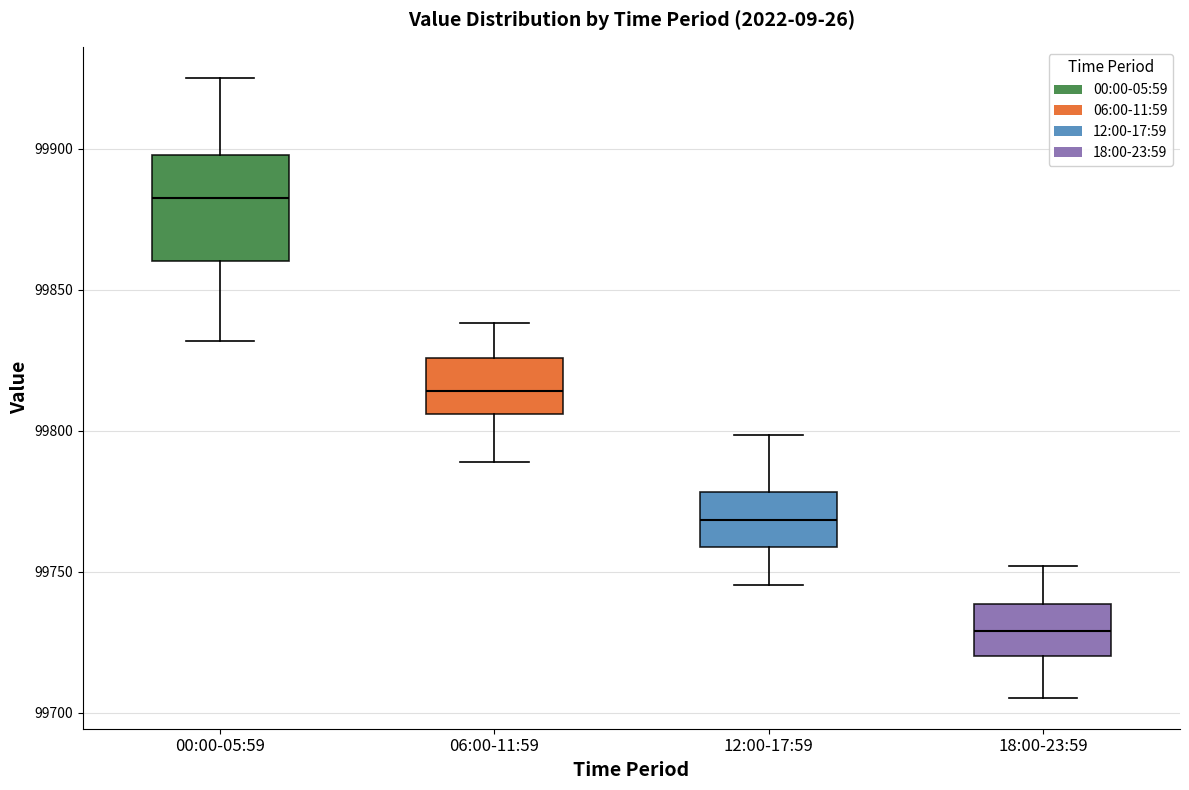

Which box has the lowest median line?

18:00-23:59